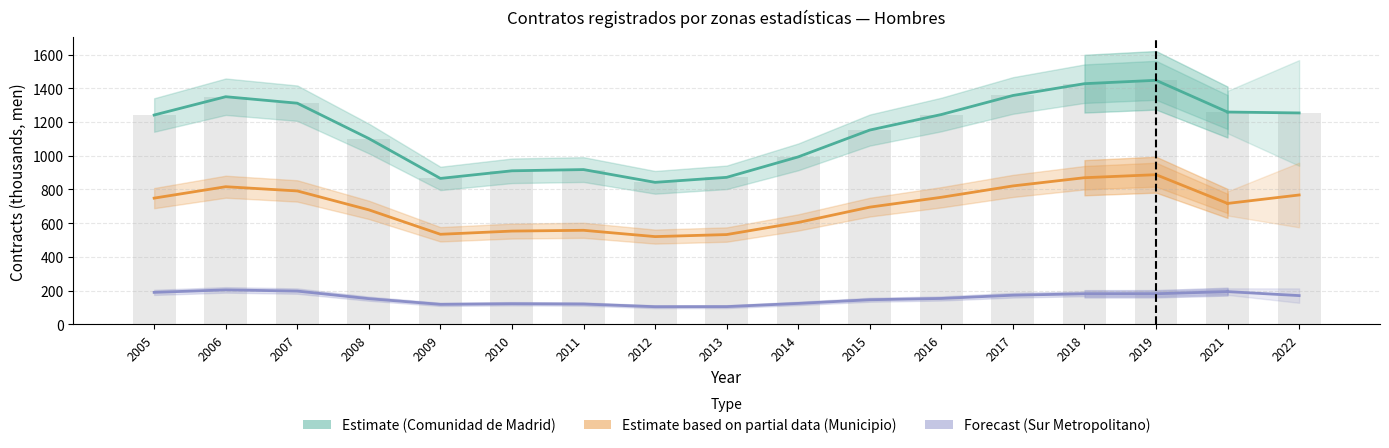

What is the value of the Municipio de Madrid bar at the 11th from the left?

695.1